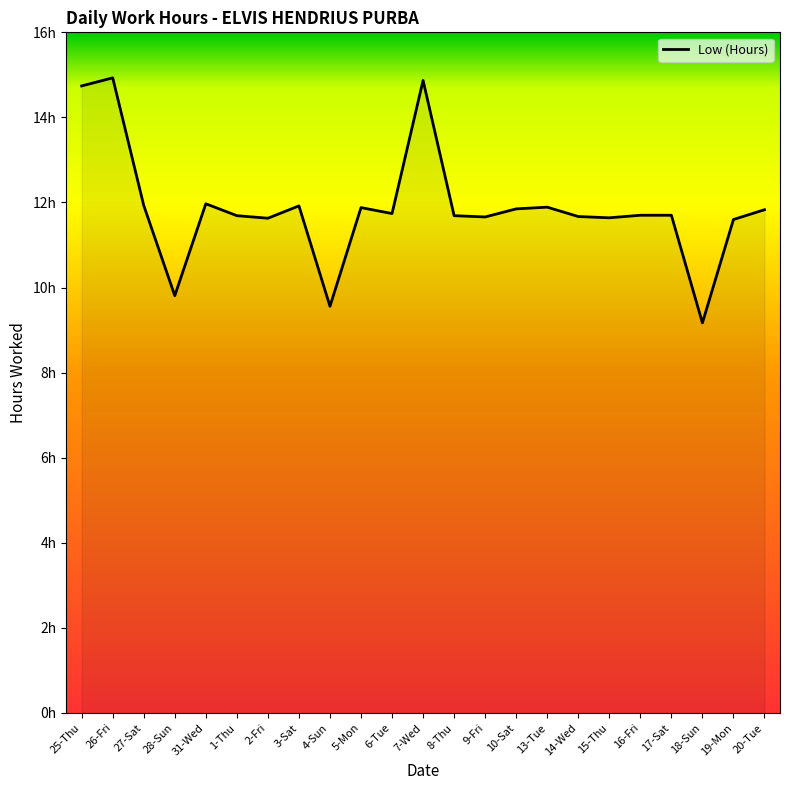

List the labels in order of value, smallest first.

18-Sun, 4-Sun, 28-Sun, 19-Mon, 2-Fri, 15-Thu, 9-Fri, 14-Wed, 1-Thu, 8-Thu, 16-Fri, 17-Sat, 6-Tue, 20-Tue, 10-Sat, 5-Mon, 13-Tue, 3-Sat, 27-Sat, 31-Wed, 25-Thu, 7-Wed, 26-Fri